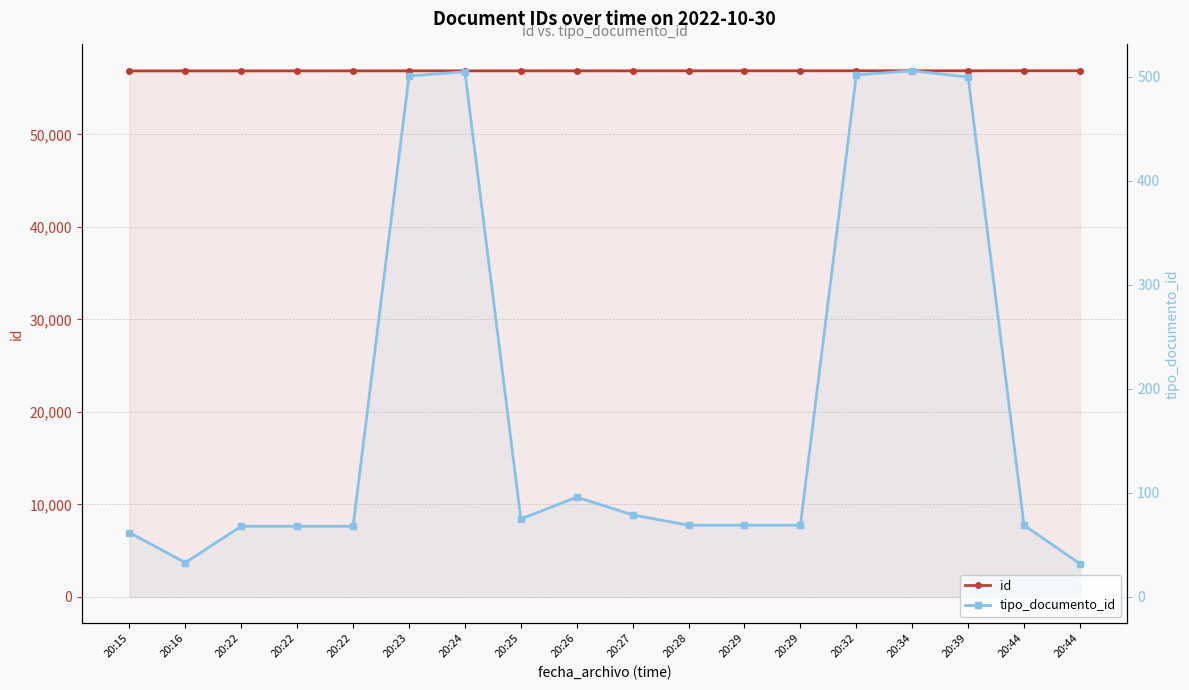

What is the sum of the id values at 20:44 and 20:32?

113742